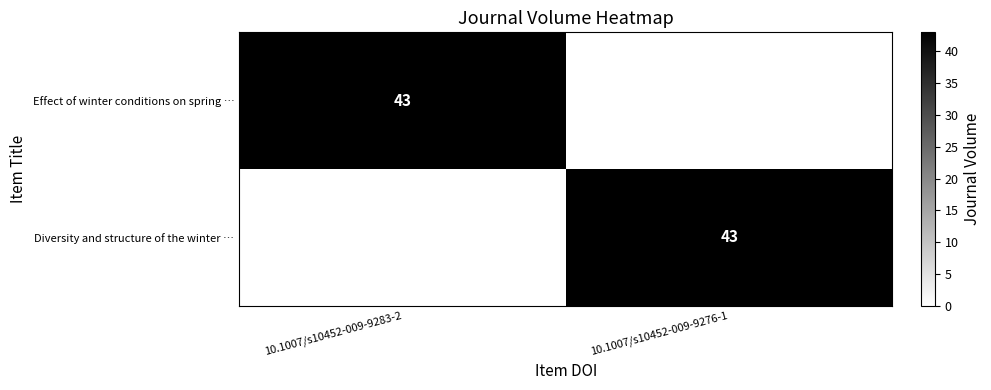

The value of Diversity and structure of the winter … at 10.1007/s10452-009-9276-1 is 43. True or false?

True